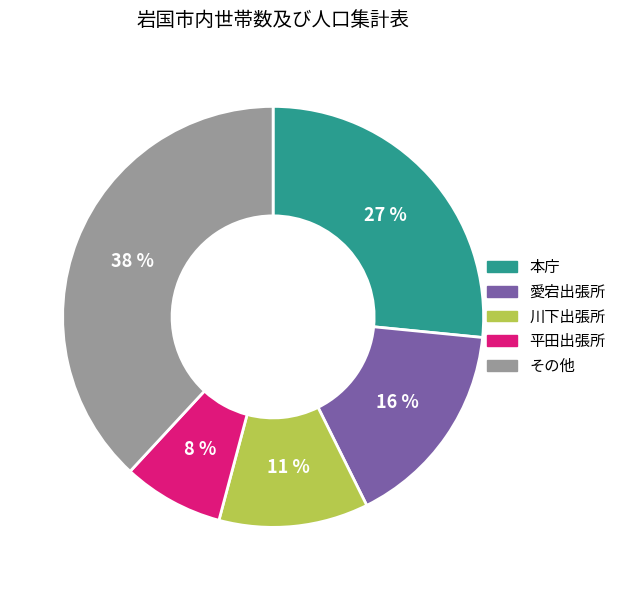

Is there any slice that represents more than half of the pie?

No